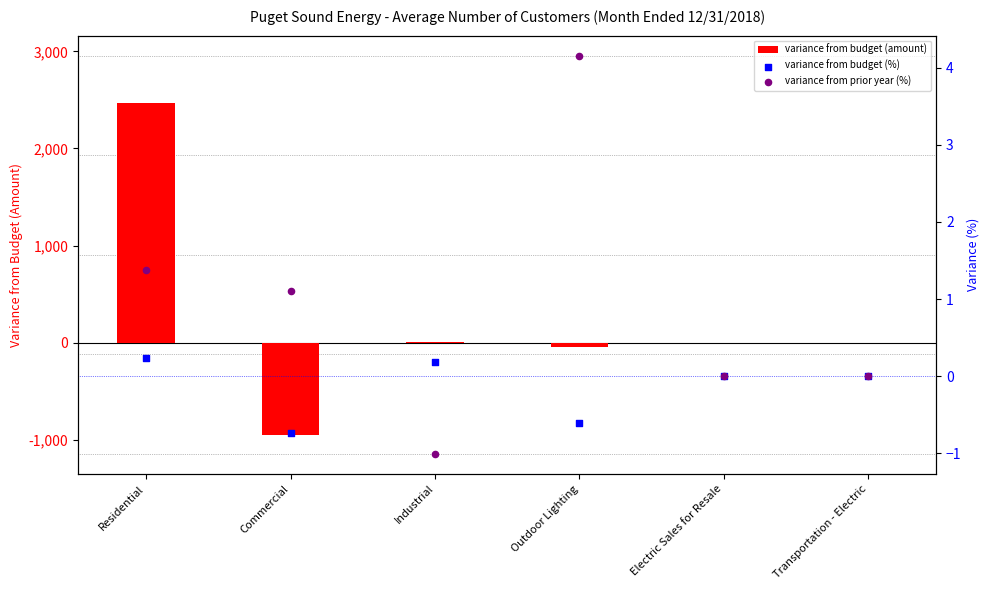

Which series has the largest Y range (max minus min)?

variance from budget (amount)